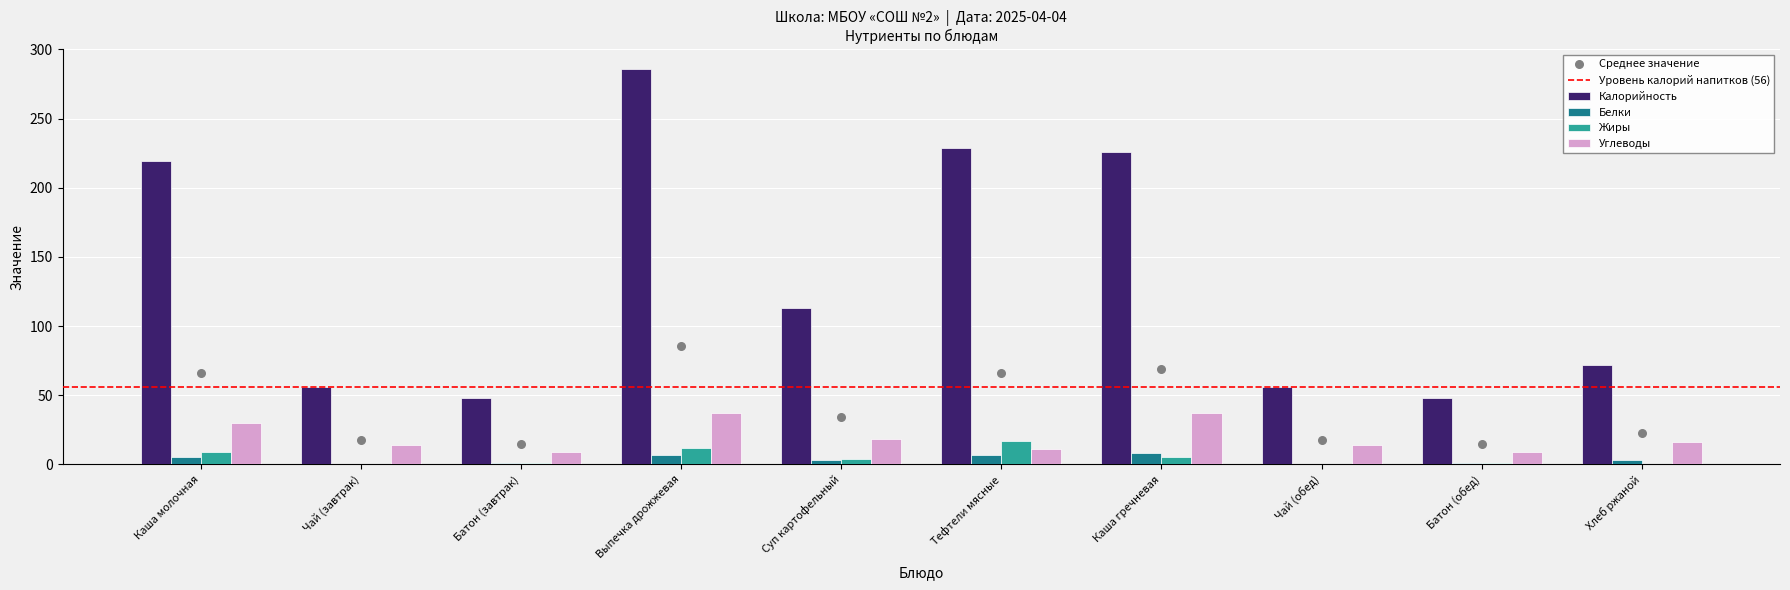

Is the value of Калорийность at Хлеб ржаной greater than the value of Жиры at Суп картофельный?

Yes